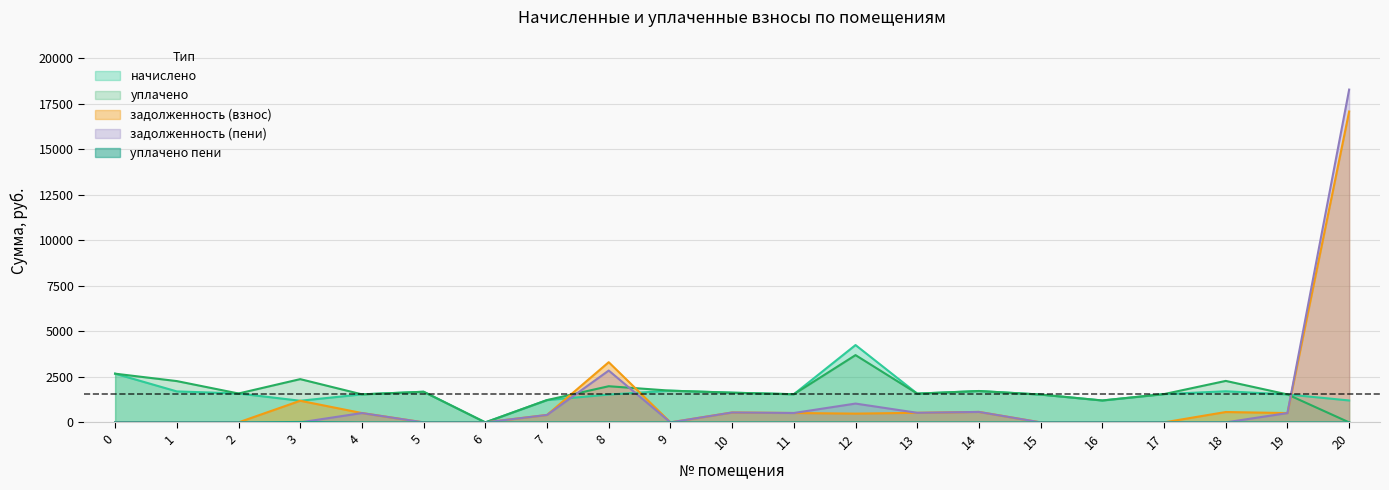

What is the value of the уплачено point at the 14th from the left?

1578.0